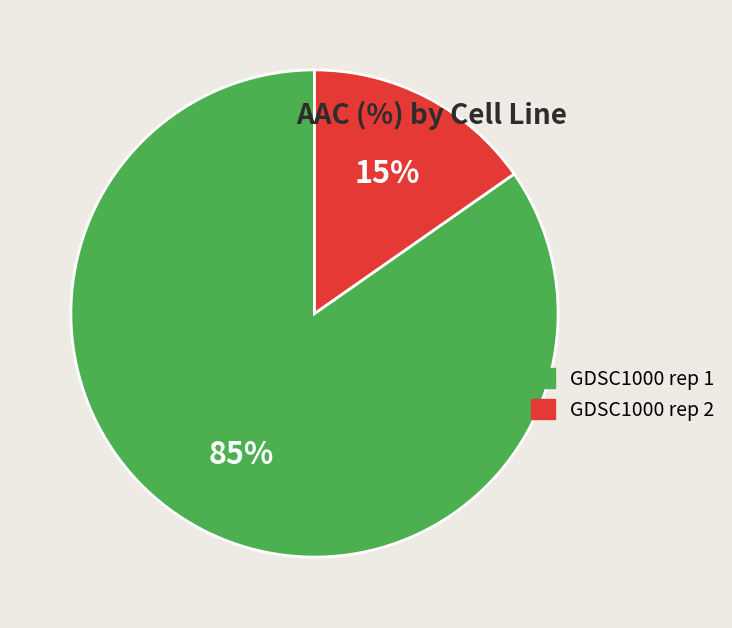

To the nearest percent, what portion does GDSC1000 rep 1 represent?

85%